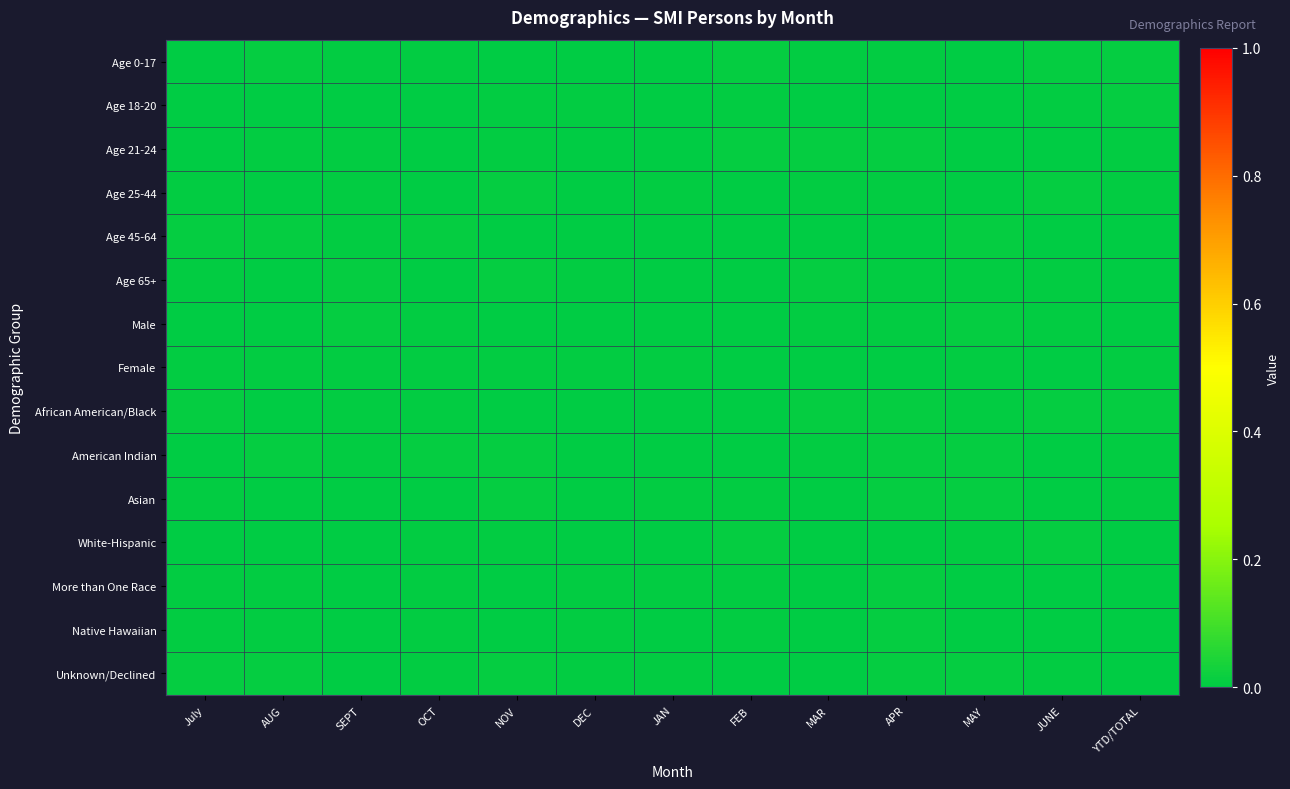

List the series in order of their peak value, highest first.

Age 65+, White-Hispanic, Asian, Age 0-17, Age 25-44, Age 21-24, Age 45-64, Native Hawaiian, African American/Black, Unknown/Declined, American Indian, Male, More than One Race, Age 18-20, Female